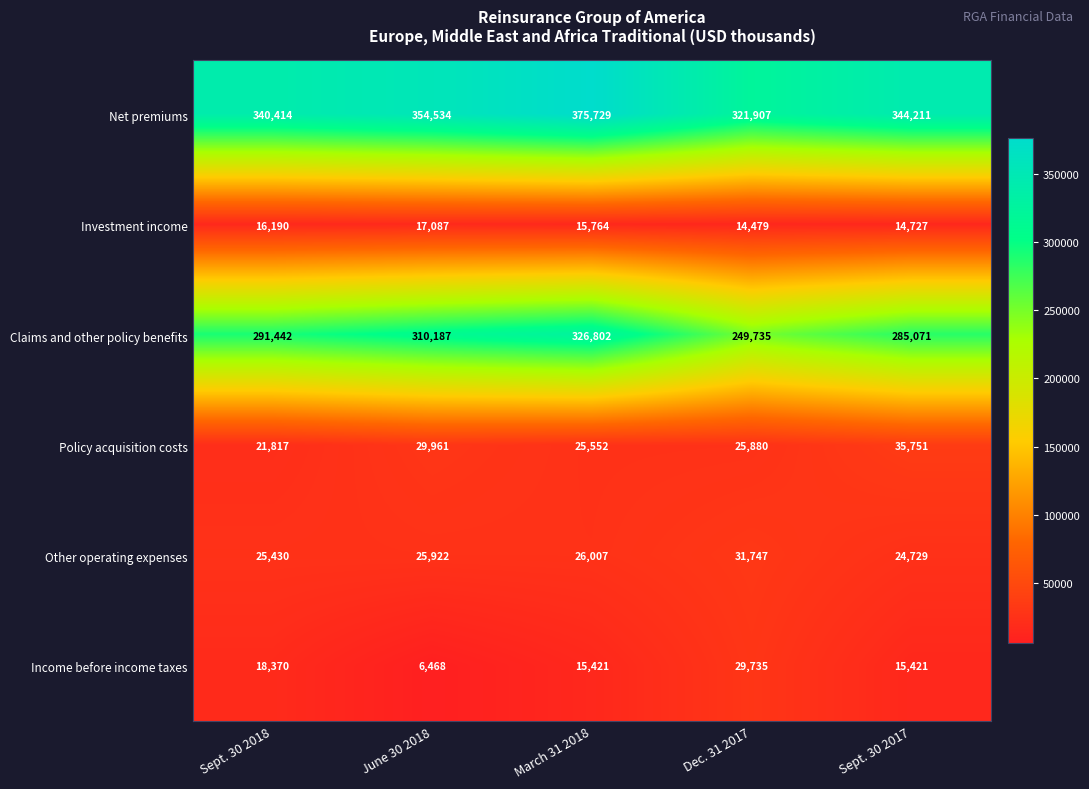

Rank the series at Dec. 31 2017 from lowest to highest value.

Investment income, Policy acquisition costs, Income before income taxes, Other operating expenses, Claims and other policy benefits, Net premiums